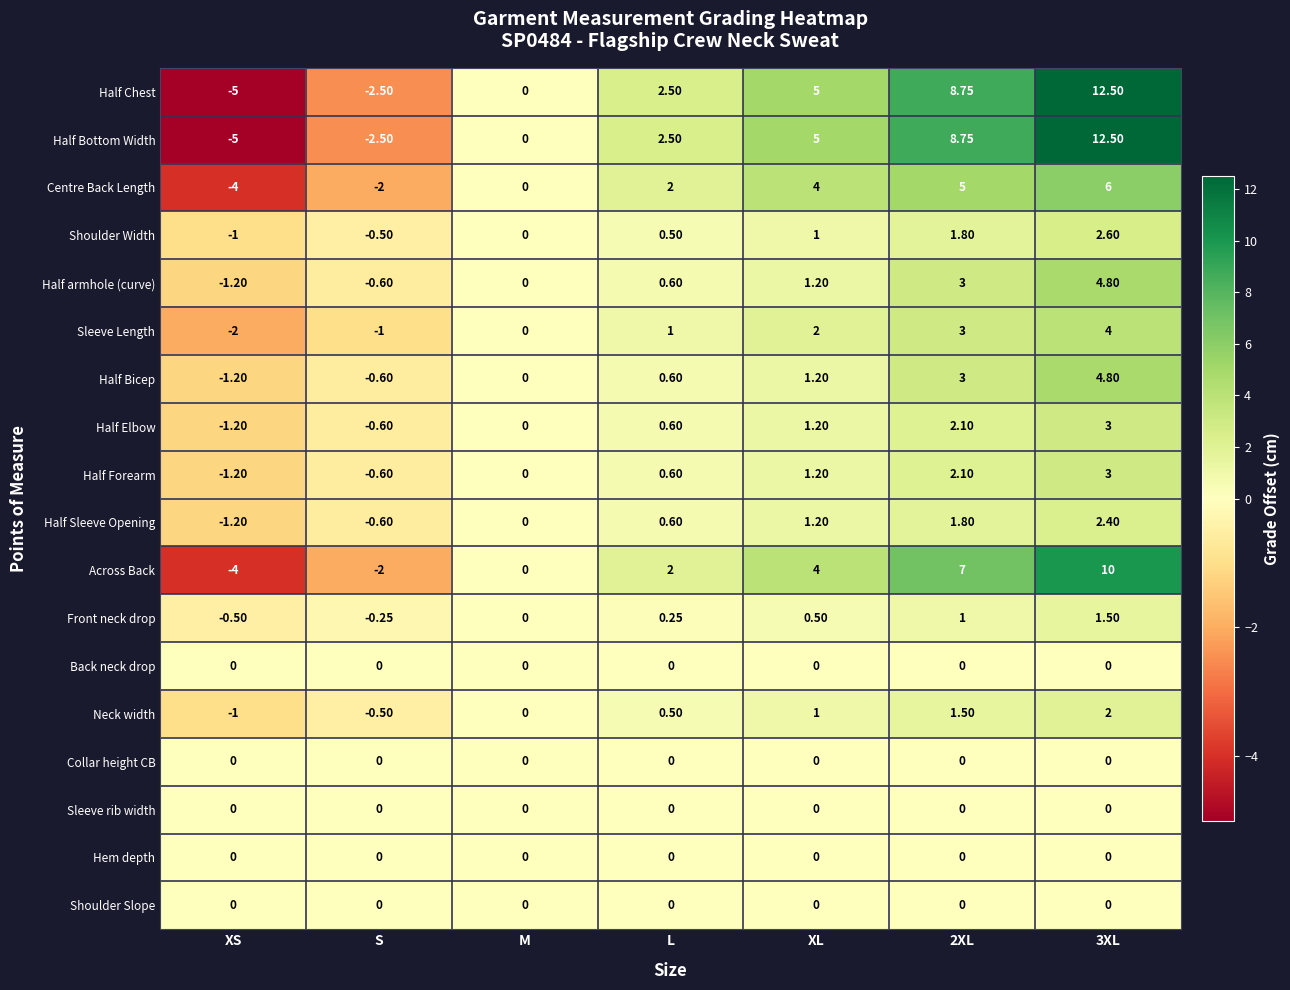

Which category has the lowest value in the Centre Back Length series?

XS